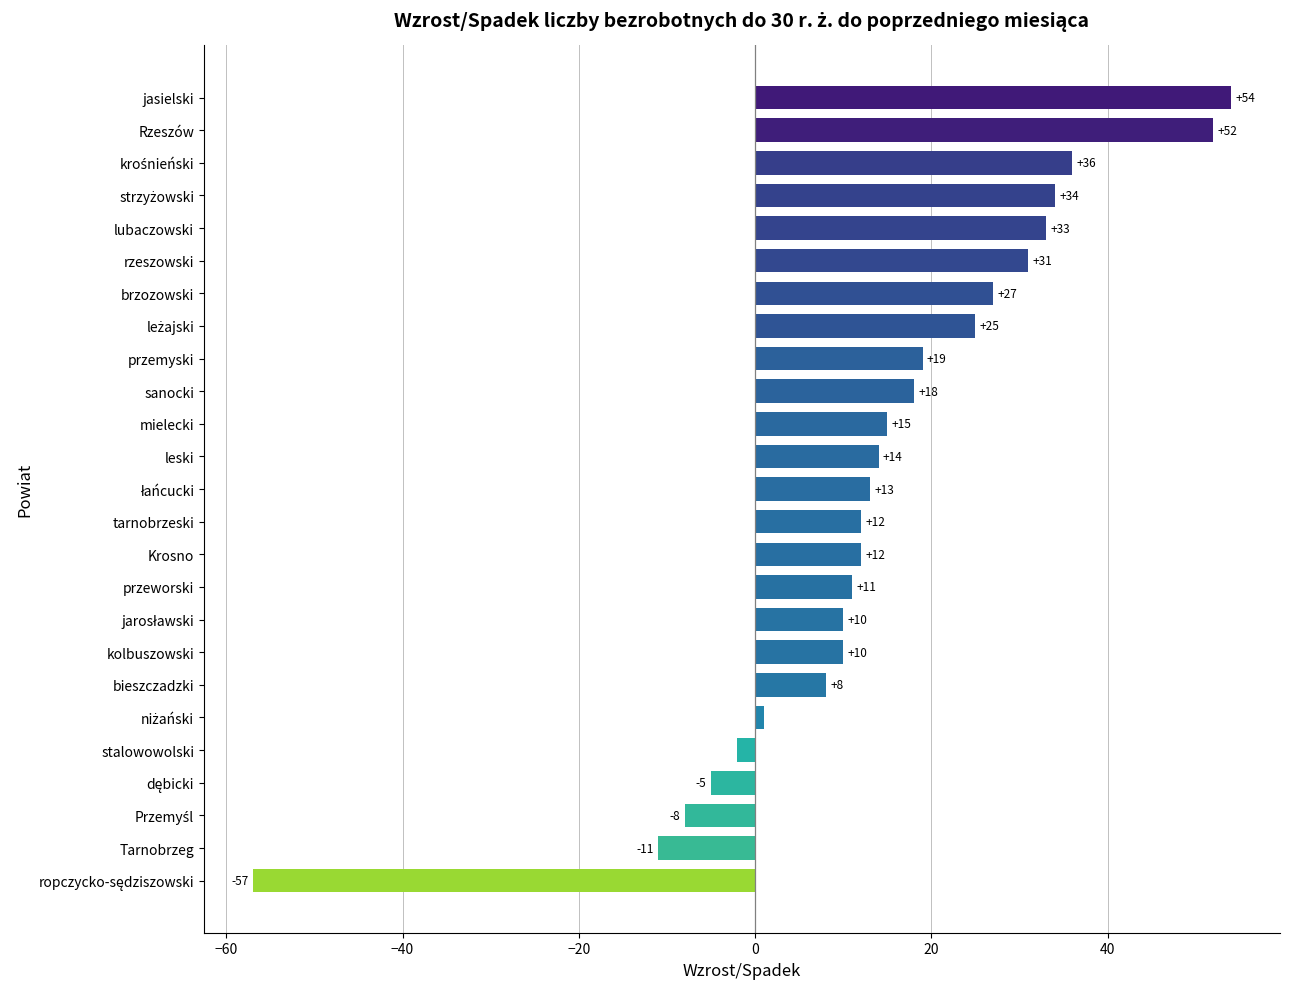

What is the maximum value shown in the chart?

54